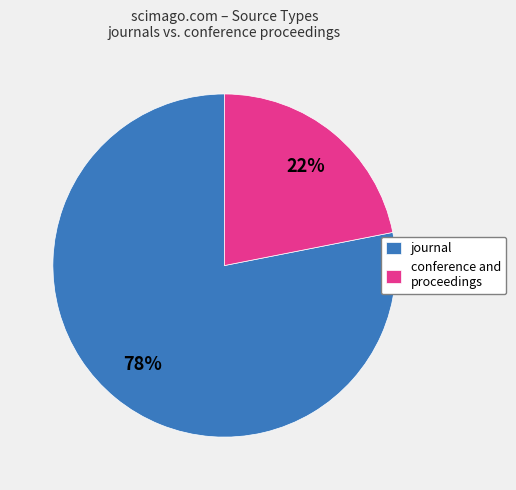

Which category accounts for the majority?

journal